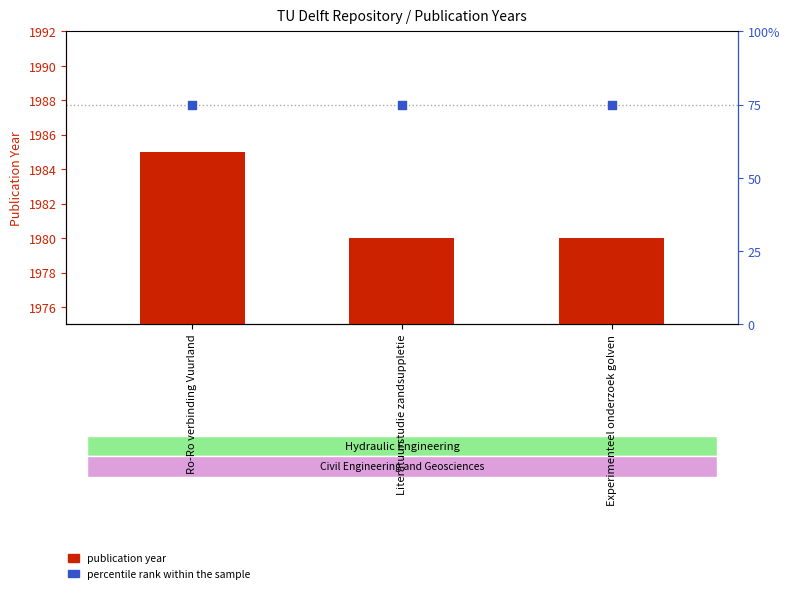

Is the value of percentile rank within the sample at Ro-Ro verbinding Vuurland greater than the value of publication year at Experimenteel onderzoek golven?

No